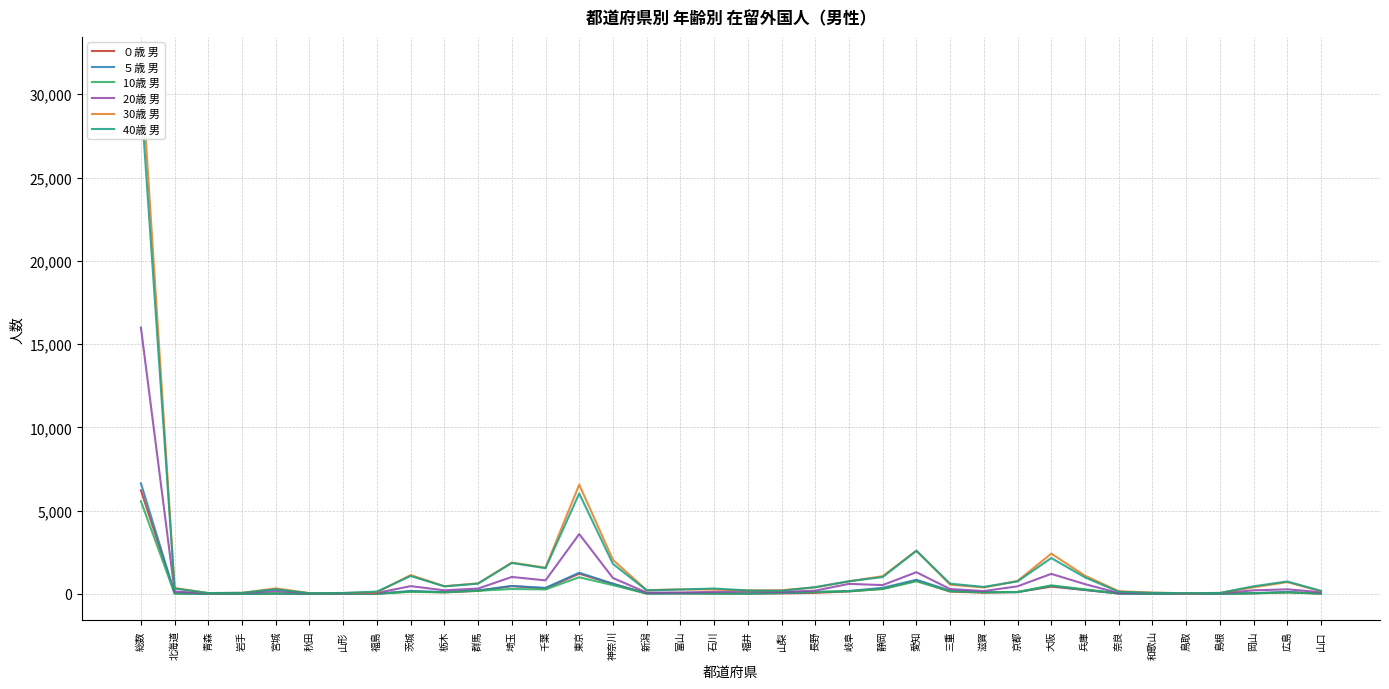

How many distinct data groups are displayed?

6